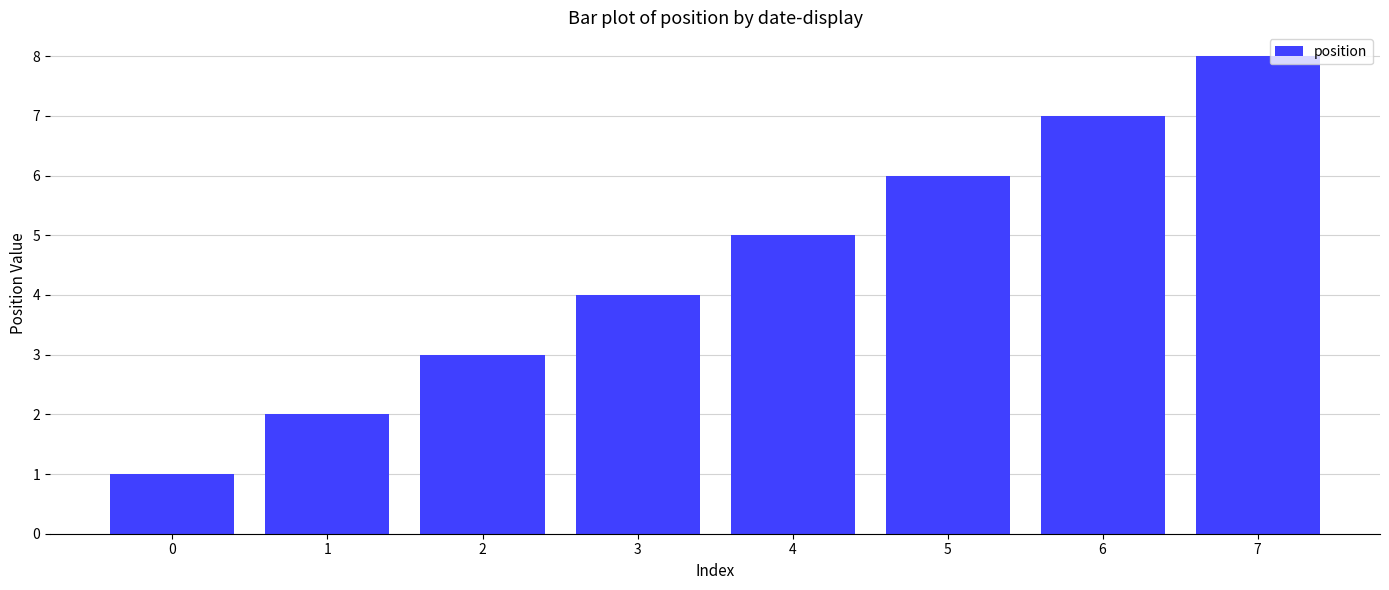

Count the values in the range 3 to 7.

5